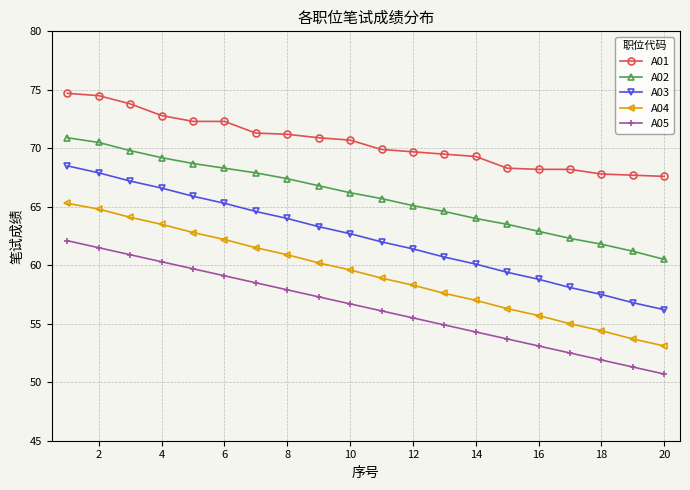

Which series has the largest range (max minus min)?

A03